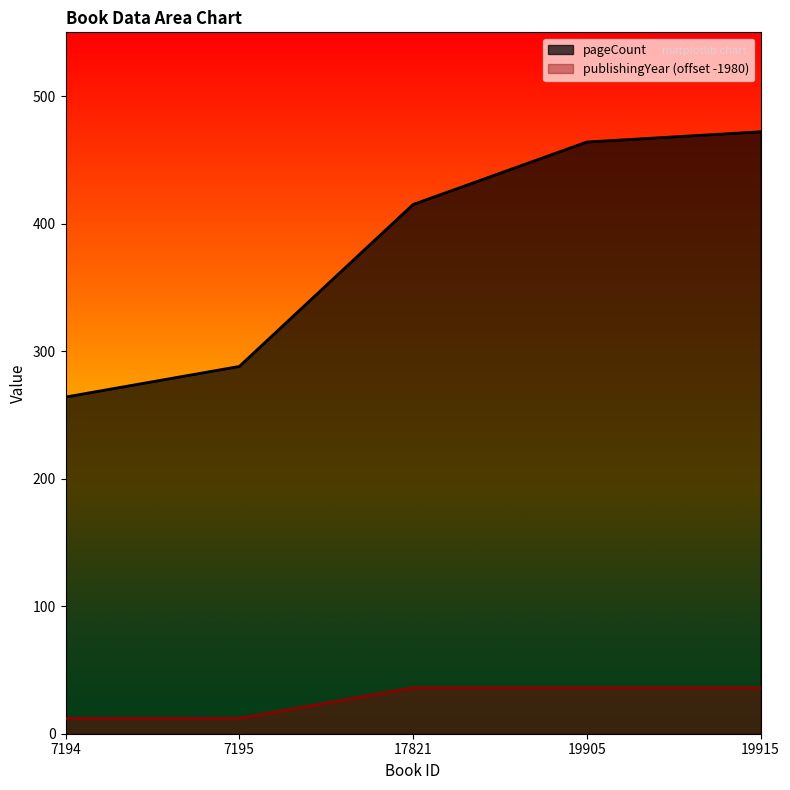

Which series has the widest spread of values?

pageCount